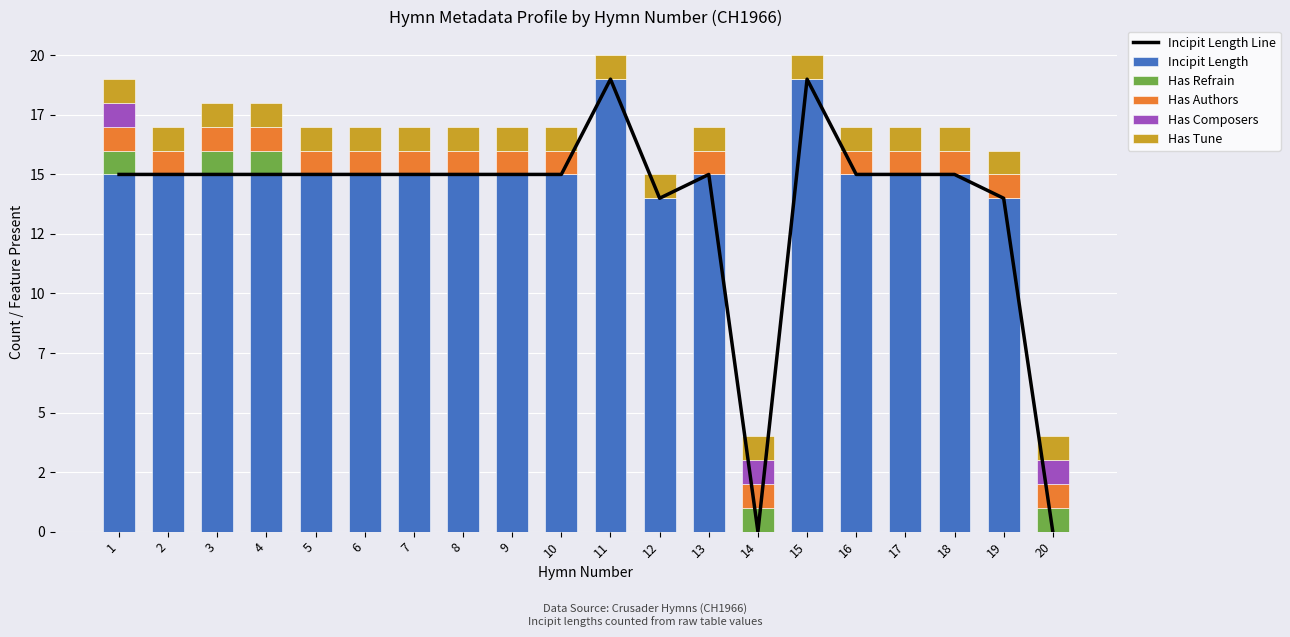

Which has a higher value, 20 or 17?

17